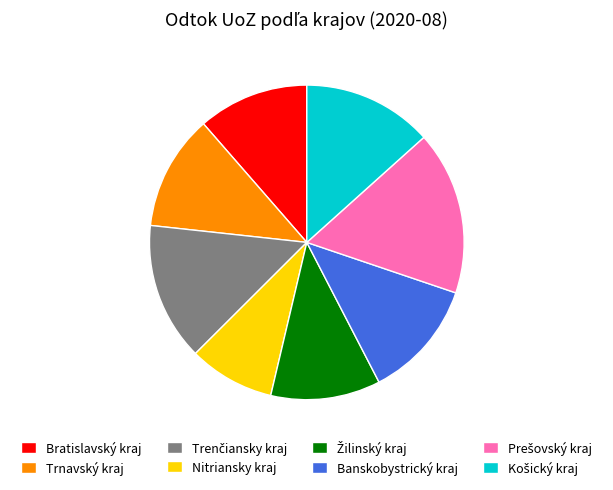

How many slices are in this pie chart?

8